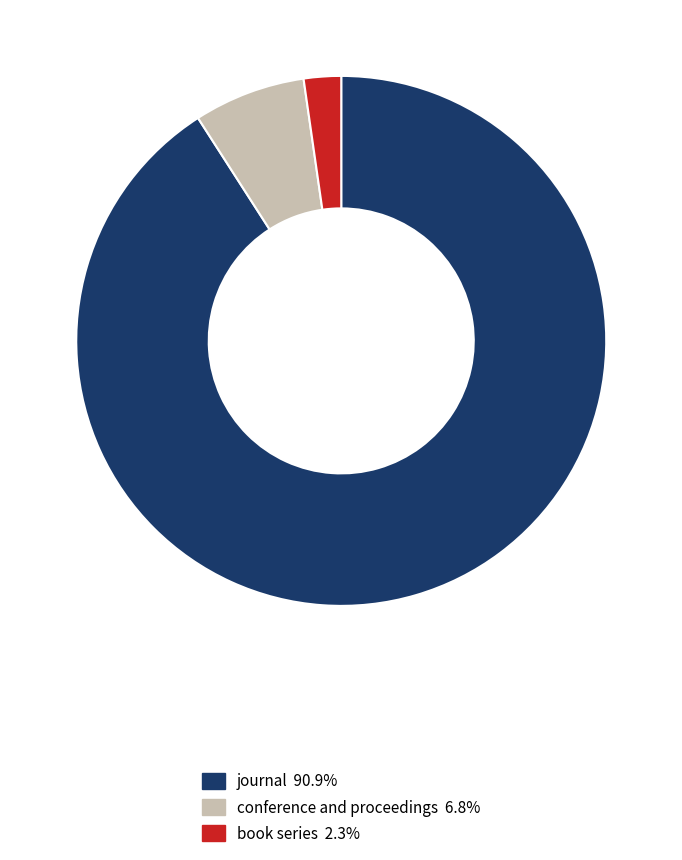

How many segments does this pie chart have?

3